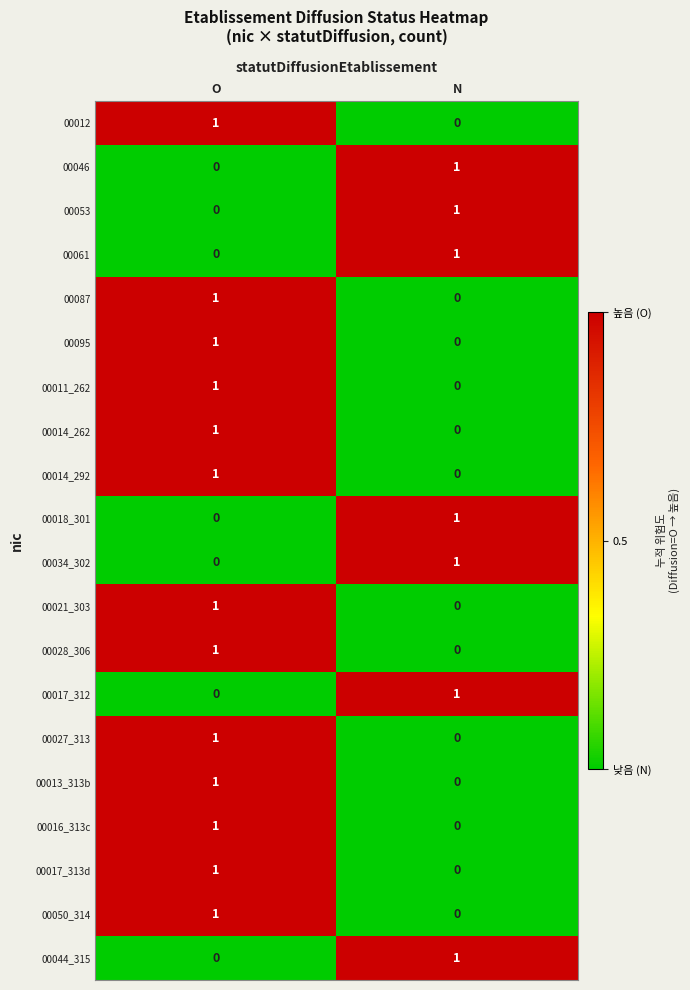

Which category has the highest value in the 00061 series?

N